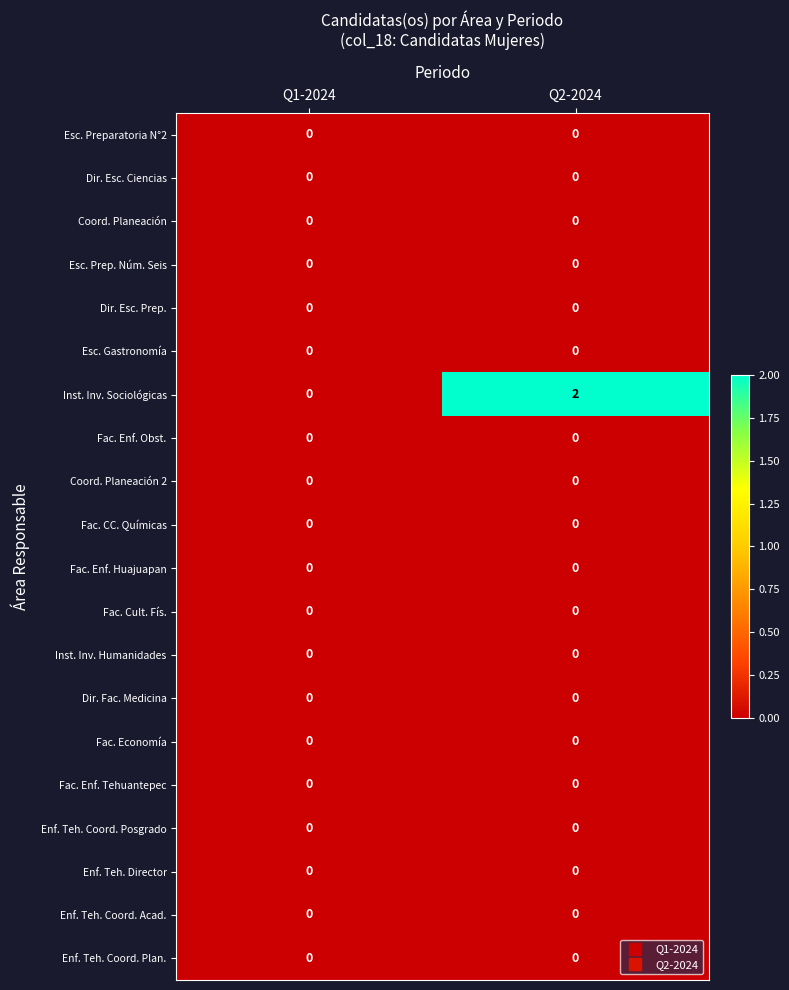

Which series has the largest range (max minus min)?

Inst. Inv. Sociológicas